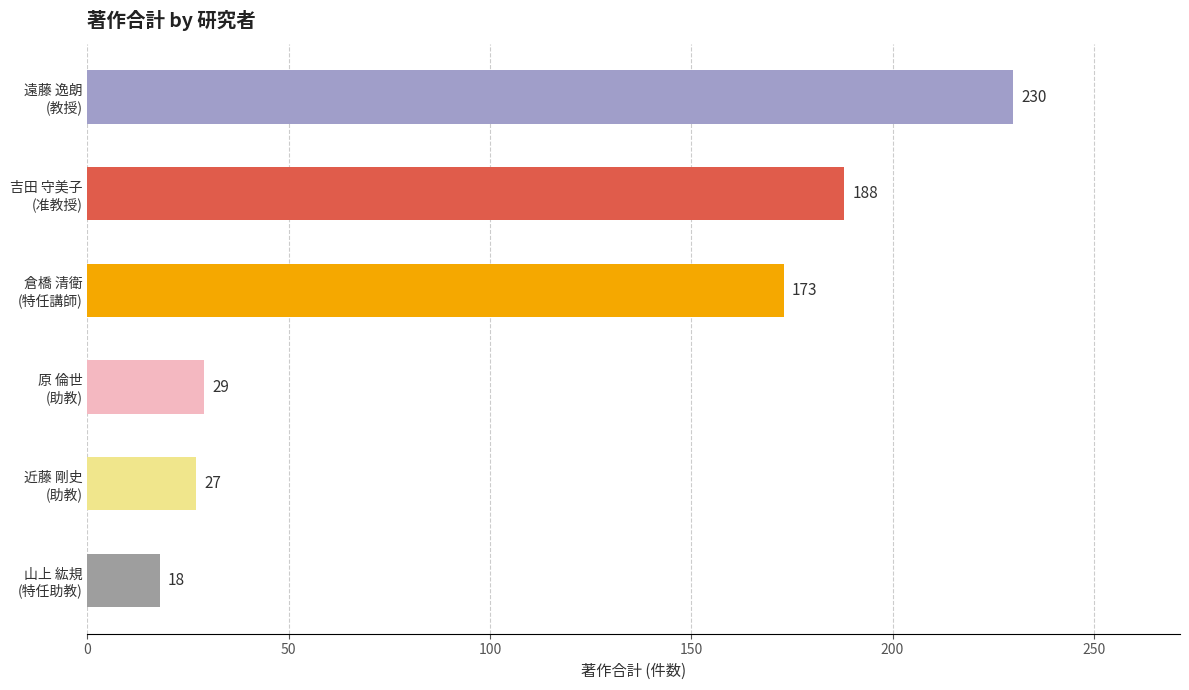

What is the difference between the second highest and second lowest values?

161